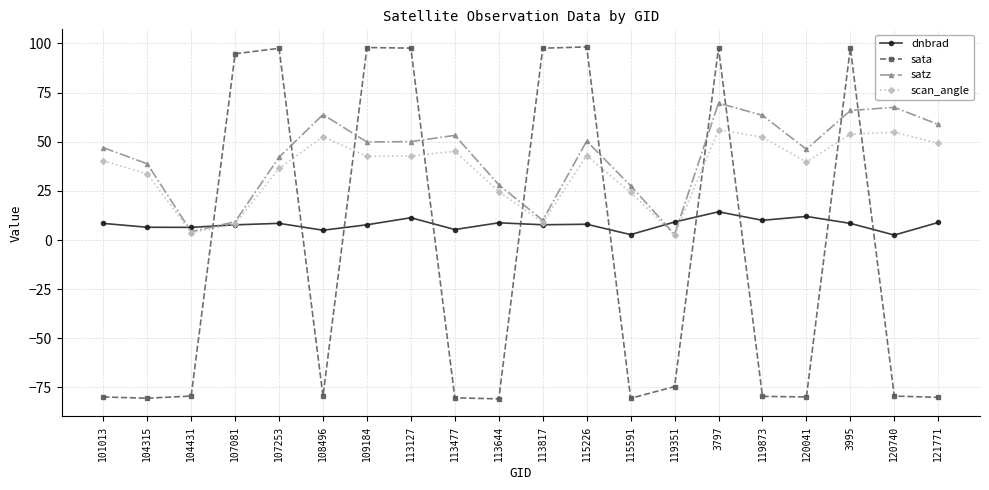

What is the greatest value displayed?

98.2